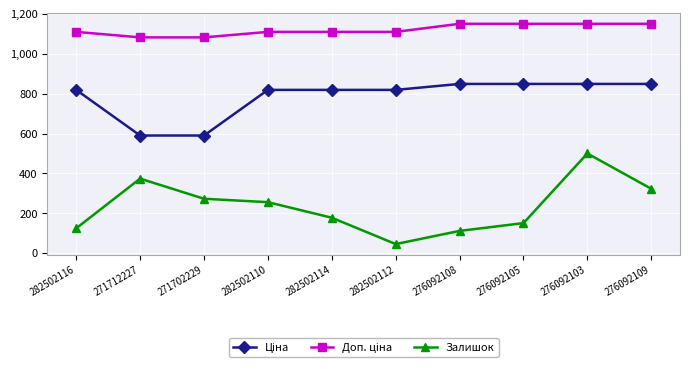

How many lines are shown in the chart?

3